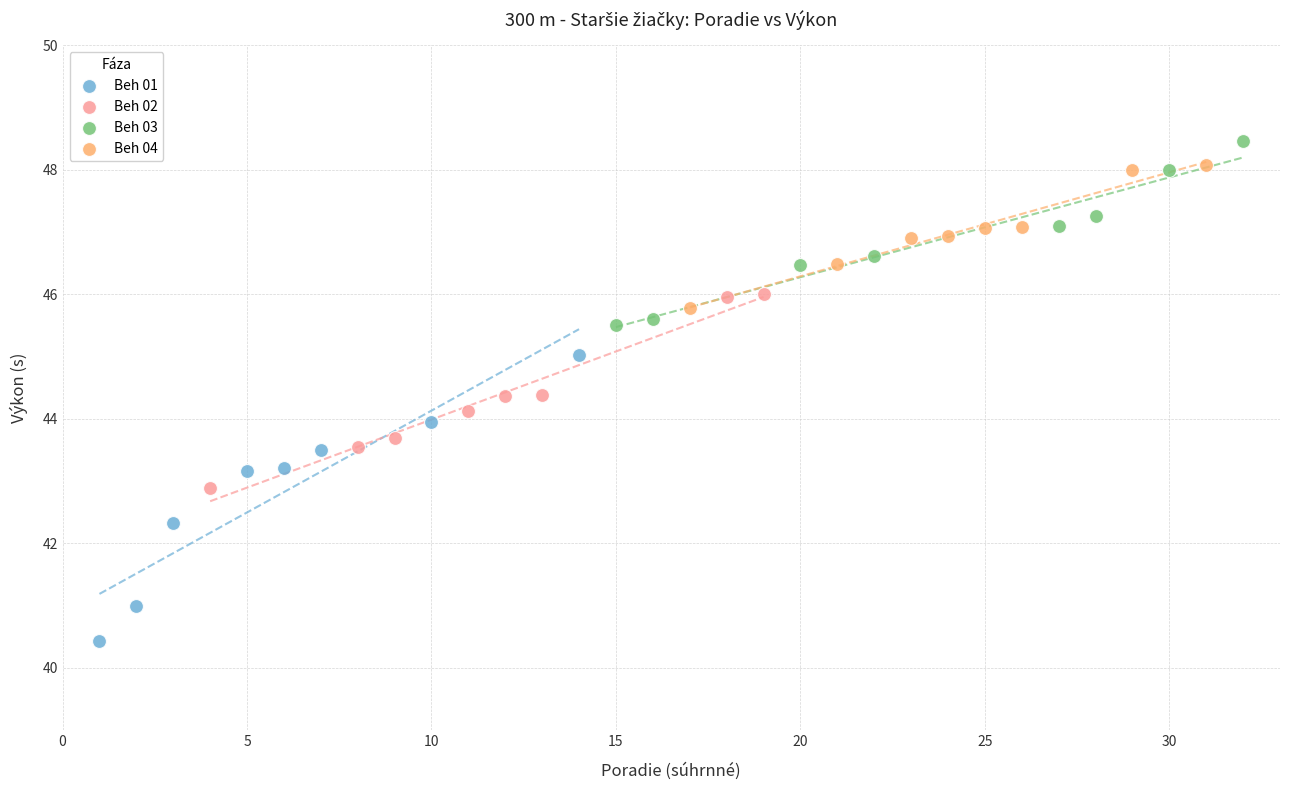

Which series has the widest spread of Y values?

Beh 01